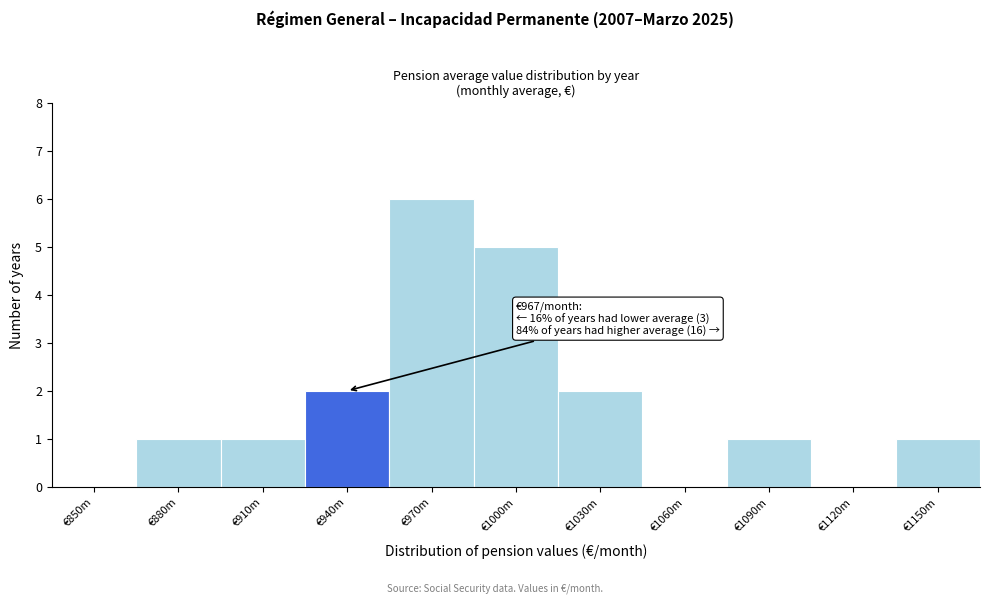

Reading left to right, transcribe all the data shown in this chart.

€850m=0	€880m=1	€910m=1	€940m=2	€970m=6	€1000m=5	€1030m=2	€1060m=0	€1090m=1	€1120m=0	€1150m=1